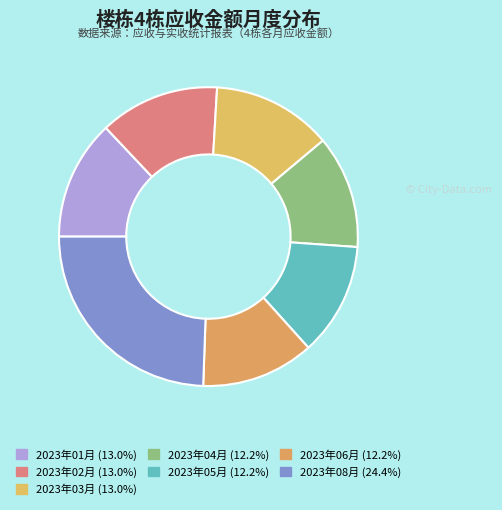

The 2023年02月 slice represents 18% of the pie. True or false?

False